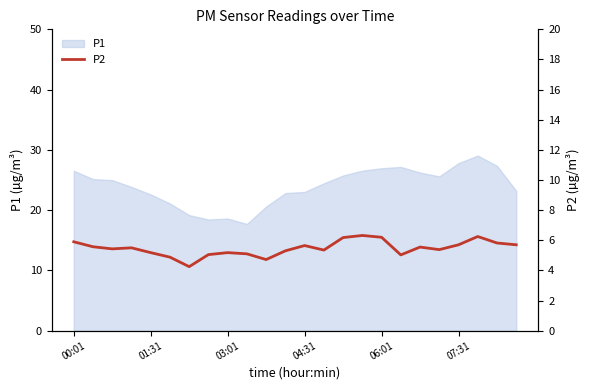

What is the minimum value for P1?

17.7